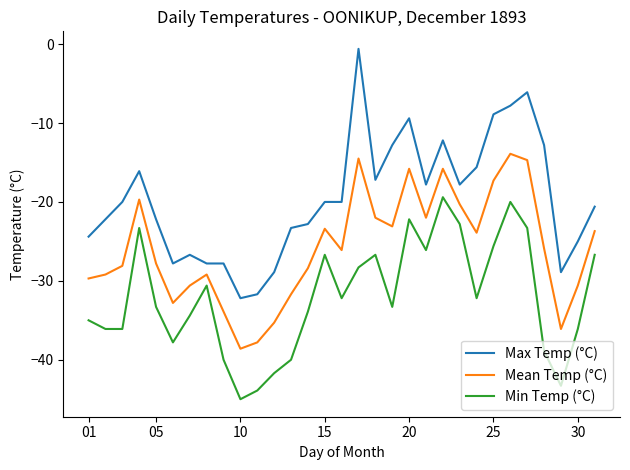

True or false: Max Temp (°C) has more than 1 points higher than both neighbors.

True